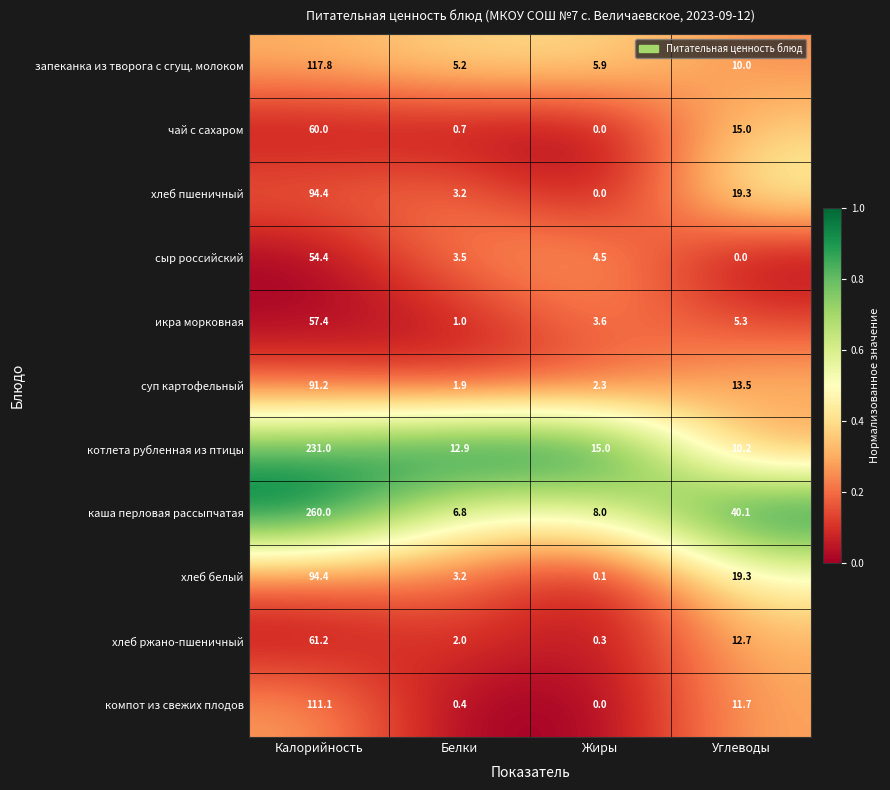

Which series has the largest range (max minus min)?

каша перловая рассыпчатая